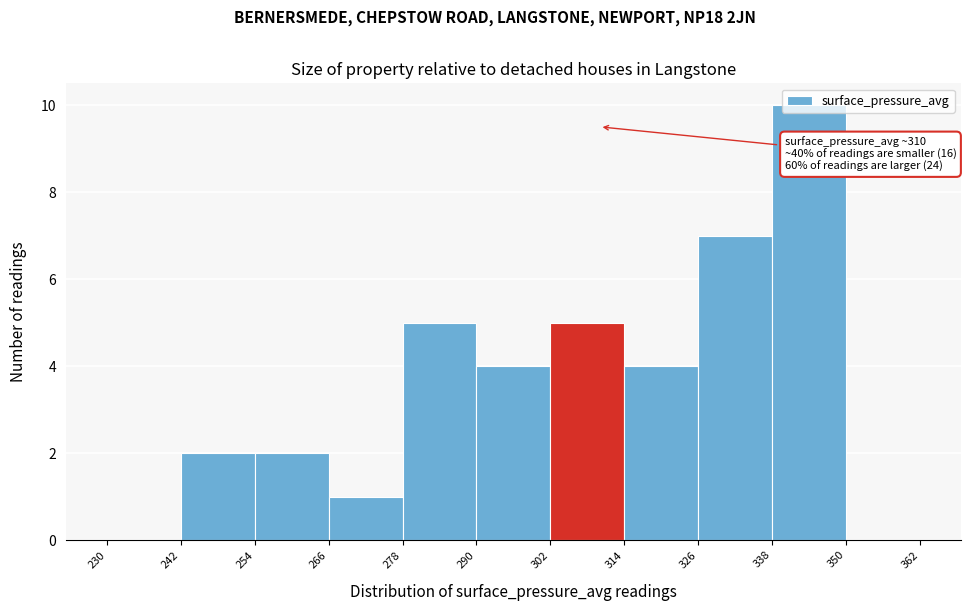

Over which range of the x-axis is the bar tallest?

338 to 350